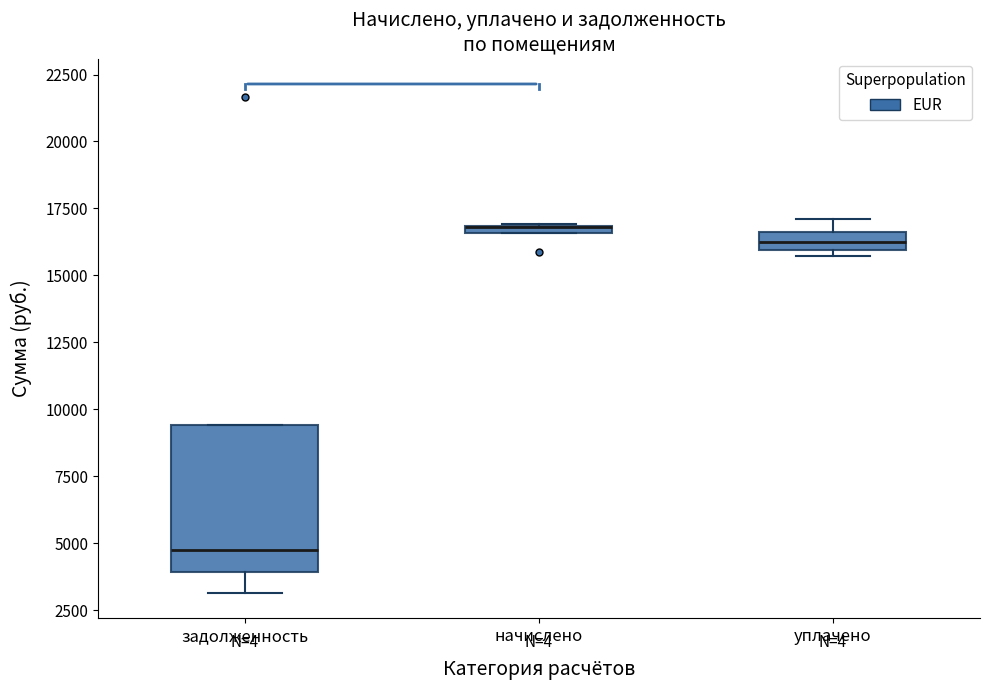

Where is the upper edge of the box for начислено on the y-axis? The values are not printed on the chart, so give them approximately, as read against the axis.

17000